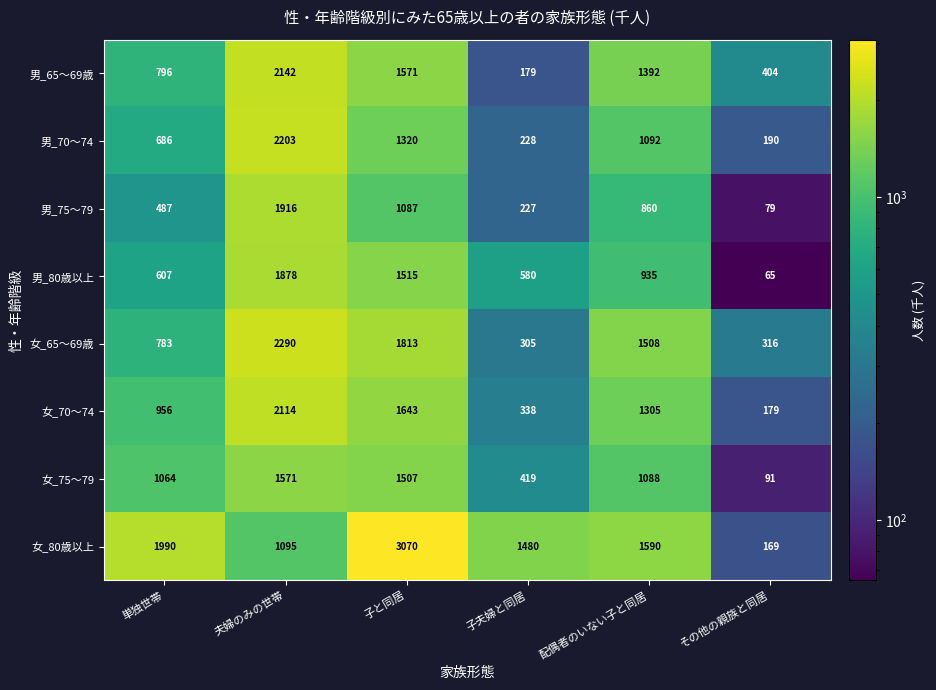

Is the value of 男_65～69歳 at 夫婦のみの世帯 greater than the value of 男_70～74 at 単独世帯?

Yes